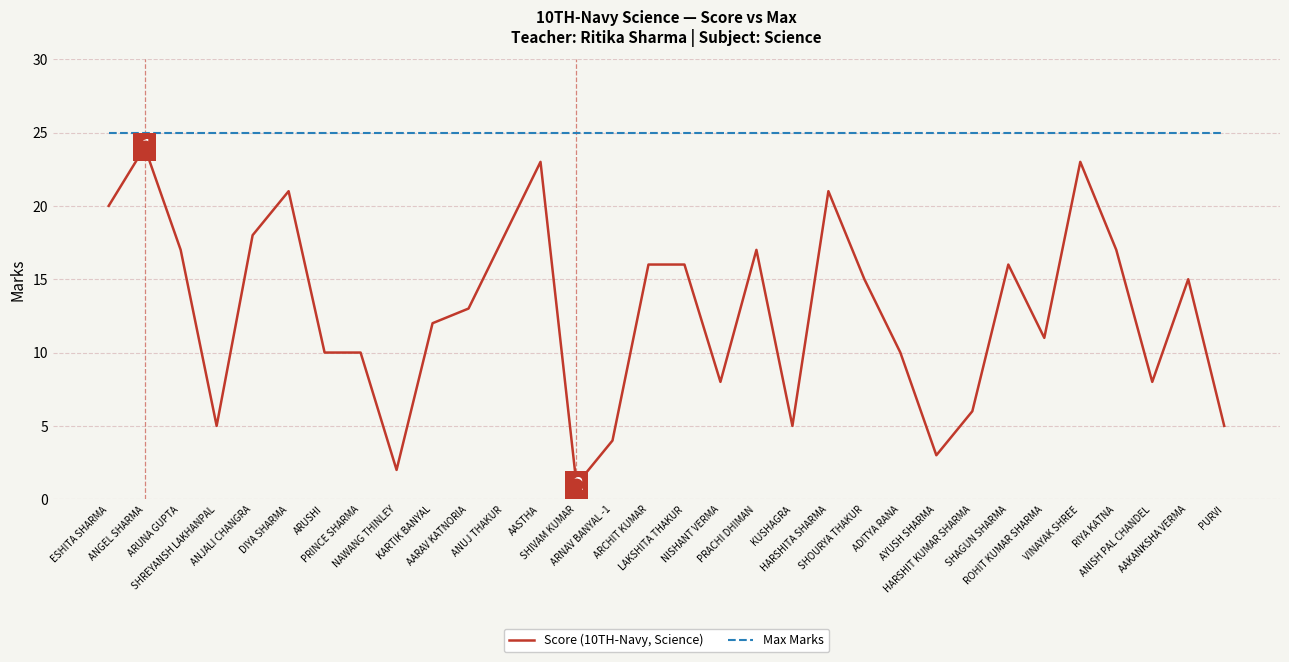

What position from the left is NISHANT VERMA?

18